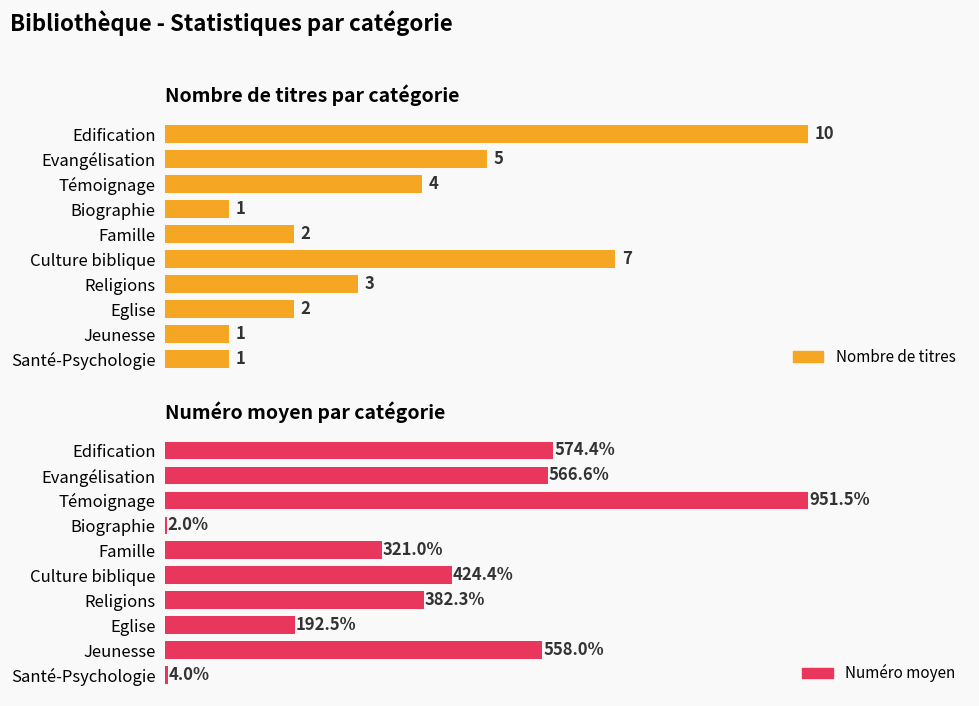

What is the value of the Numéro moyen bar at the 4th from the left?

2.0